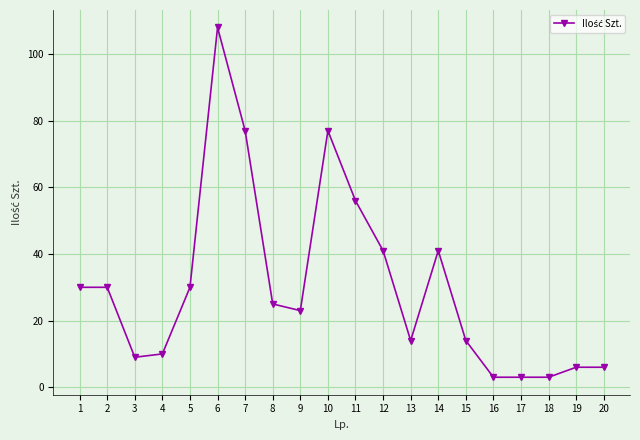

True or false: there are more than 0 points higher than both neighbors.

True